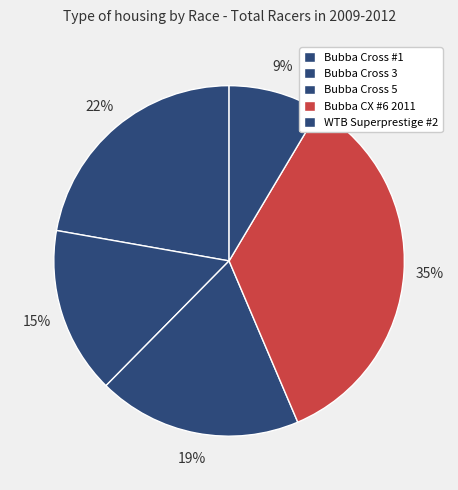

Which category has the smallest portion of the pie?

WTB Superprestige #2